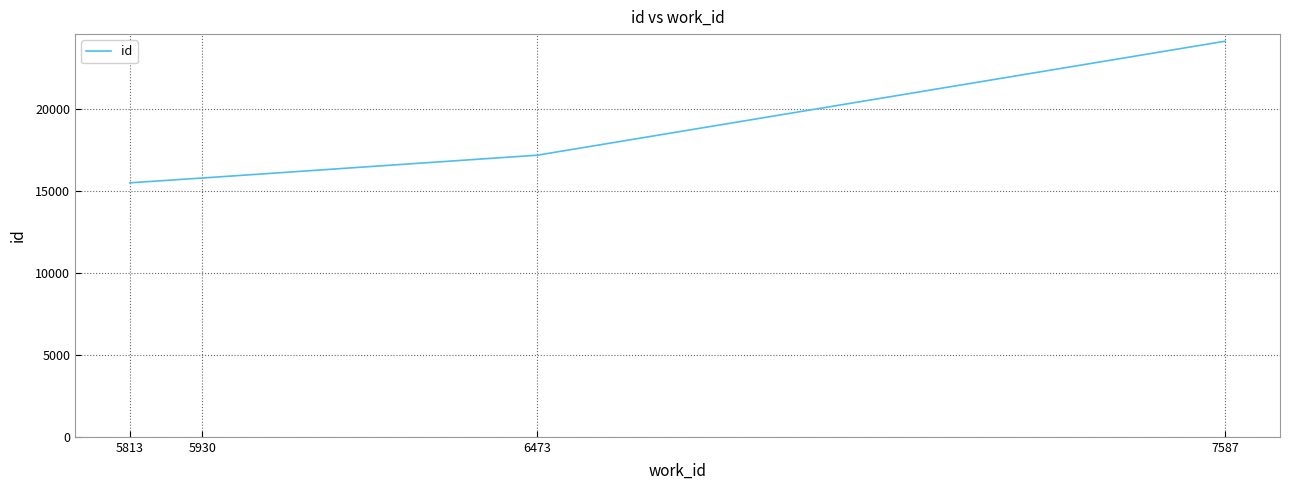

Rank the categories by value from highest to lowest.

7587, 6473, 5930, 5813